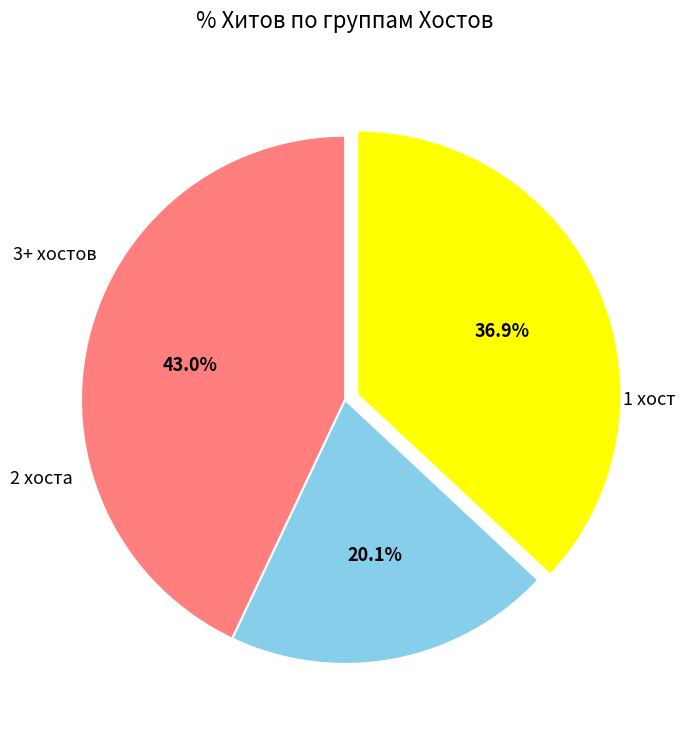

Is there any slice that represents more than half of the pie?

No